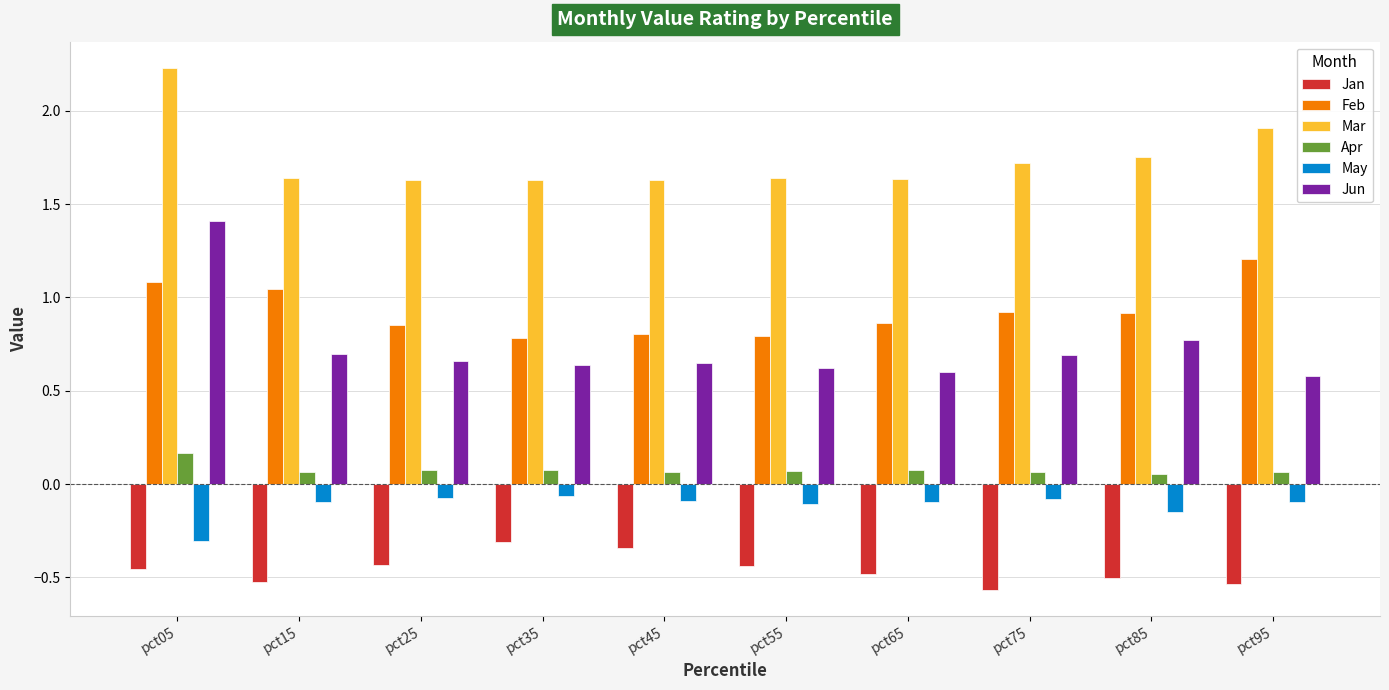

Is it true that Feb equals 0.9 at pct65?

True